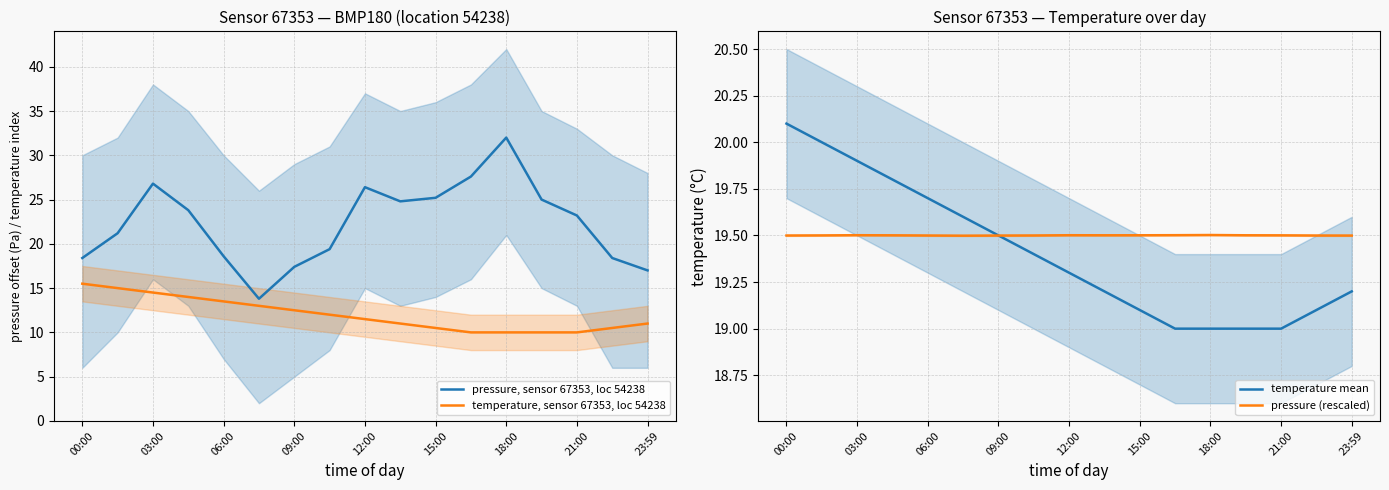

Is it true that pressure, sensor 67353, loc 54238 equals 17.0 at 23:59?

True